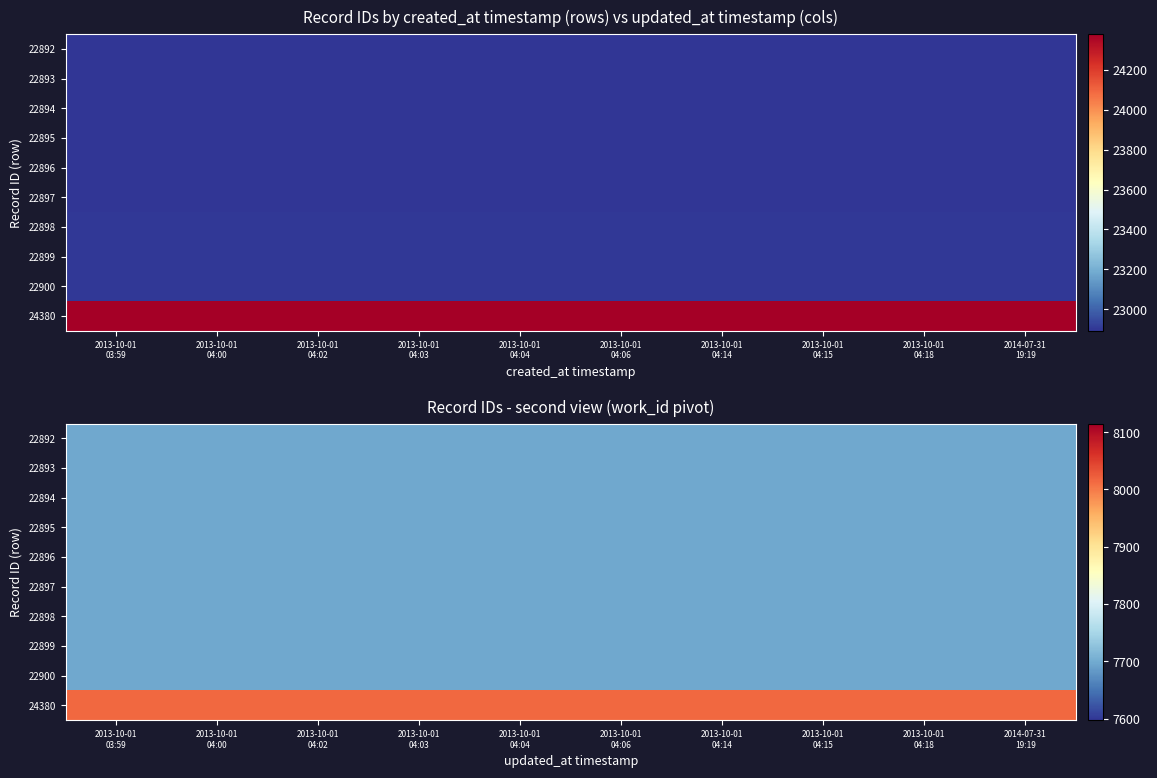

Is the value of 24380 at 2013-10-01 04:15 greater than the value of 22894 at 2013-10-01 04:18?

Yes